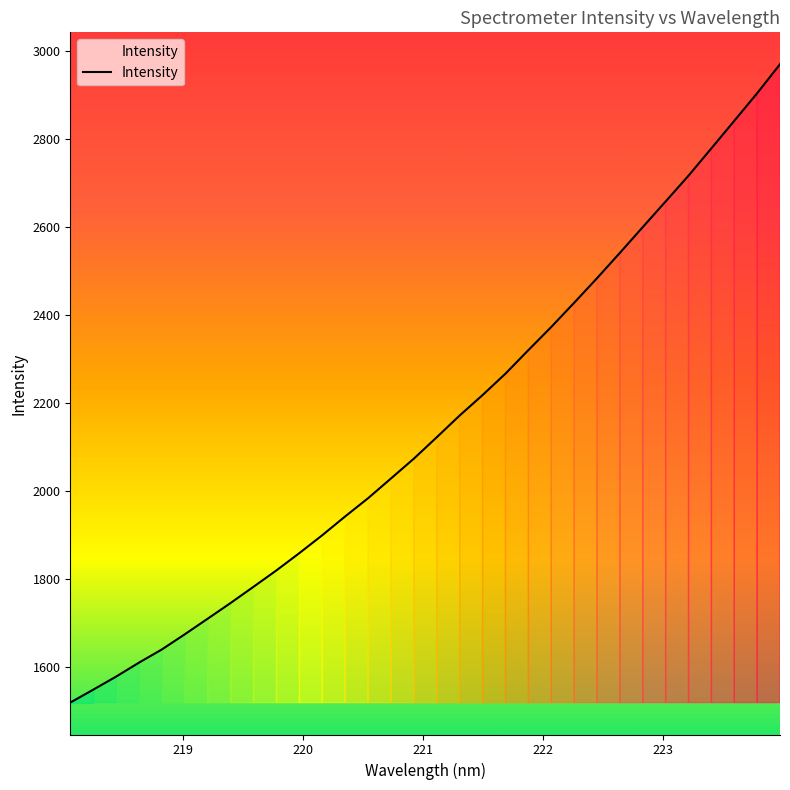

What is the greatest value displayed?

2969.5